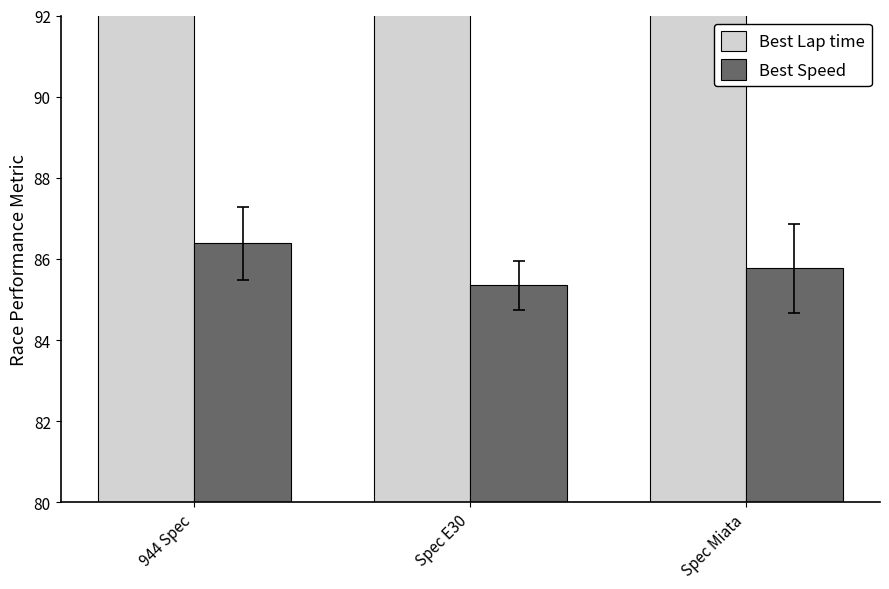

The Best Speed series shows 112.7 at Spec Miata. True or false?

False